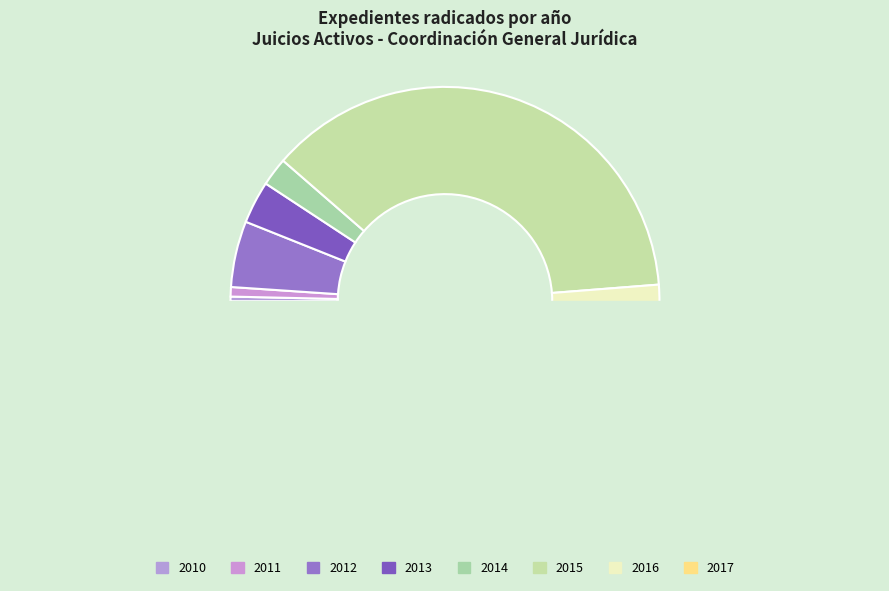

To the nearest percent, what portion does 2011 represent?

1%